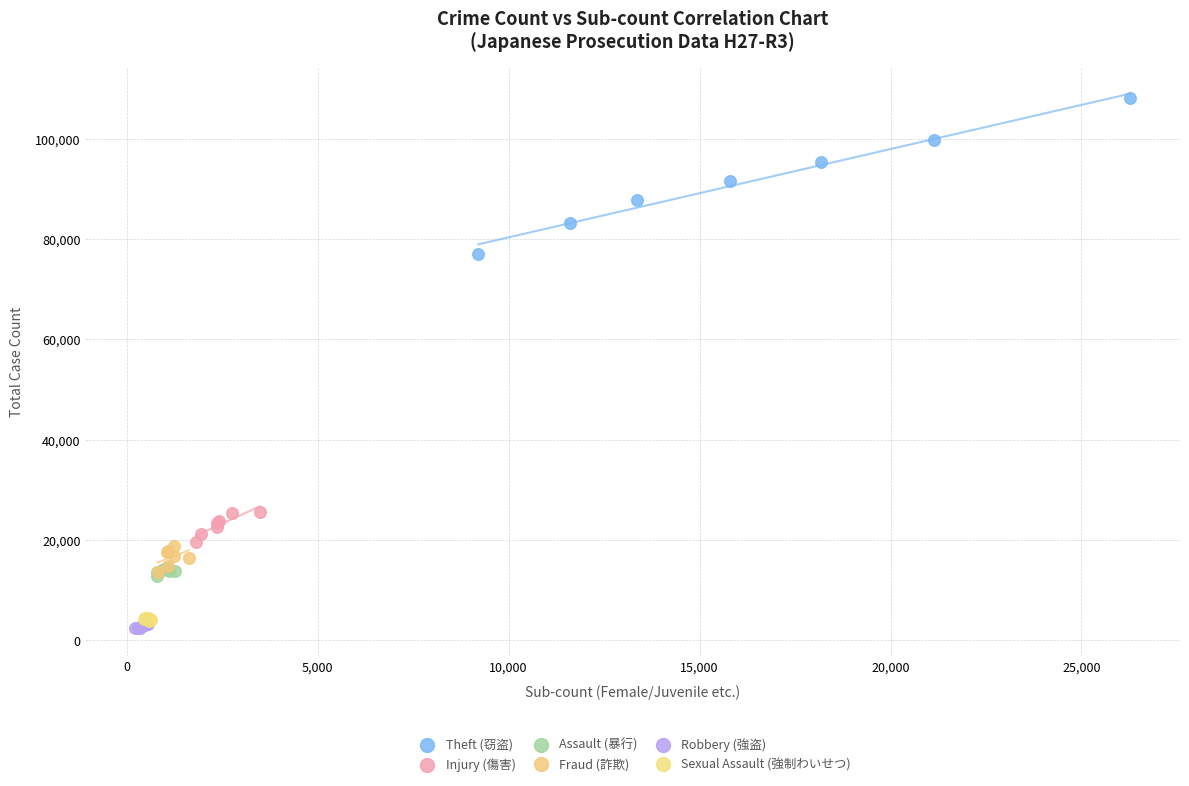

What are all the series names shown in the legend?

Theft (窃盗), Injury (傷害), Assault (暴行), Fraud (詐欺), Robbery (強盗), Sexual Assault (強制わいせつ)